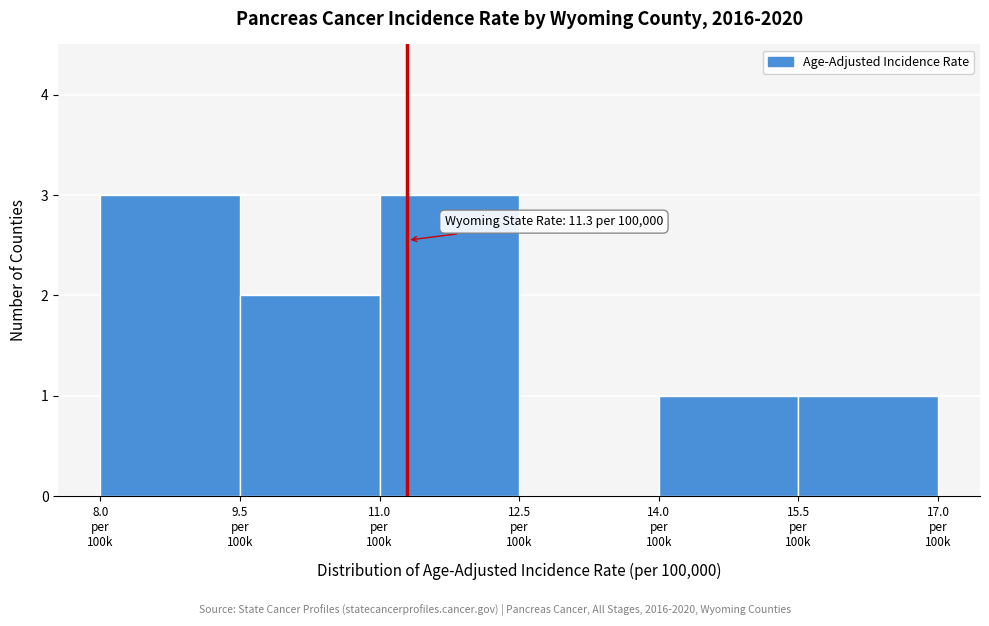

How many series are shown in this chart?

1